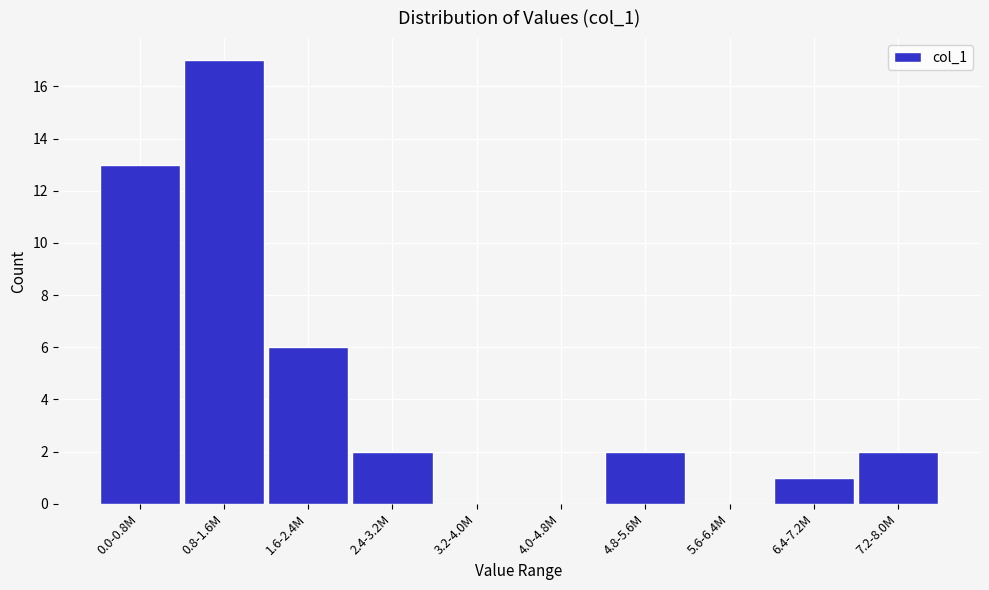

Reading right to left, transcribe all the data shown in this chart.

7.2-8.0M=2	6.4-7.2M=1	5.6-6.4M=0	4.8-5.6M=2	4.0-4.8M=0	3.2-4.0M=0	2.4-3.2M=2	1.6-2.4M=6	0.8-1.6M=17	0.0-0.8M=13